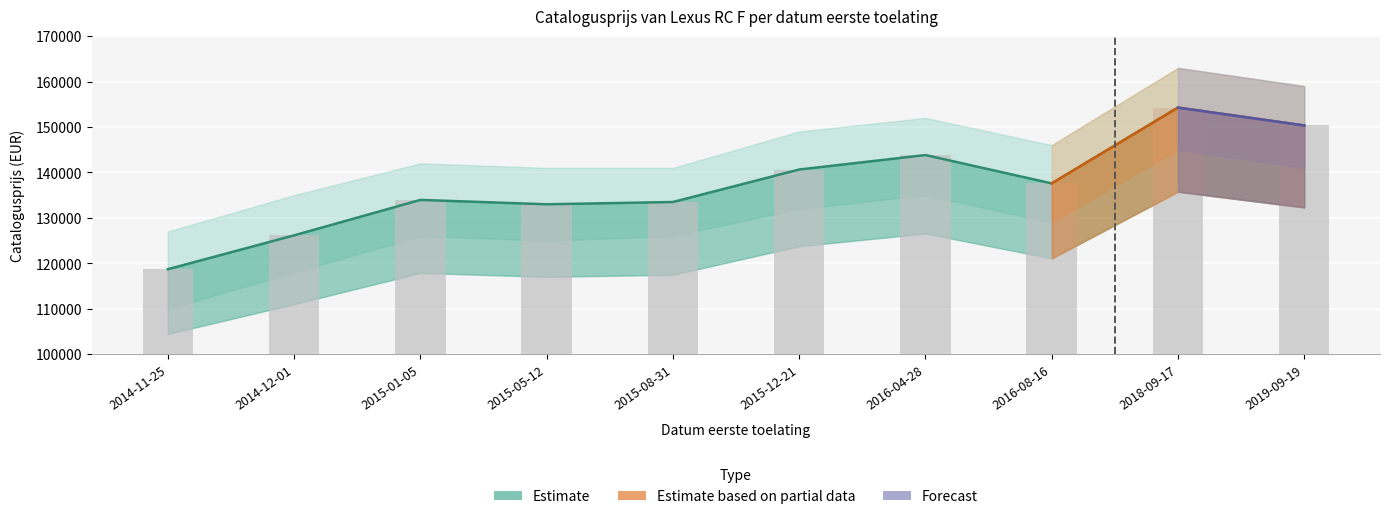

Rank the categories by value from lowest to highest.

2014-11-25, 2014-12-01, 2015-05-12, 2015-08-31, 2015-01-05, 2016-08-16, 2015-12-21, 2016-04-28, 2019-09-19, 2018-09-17